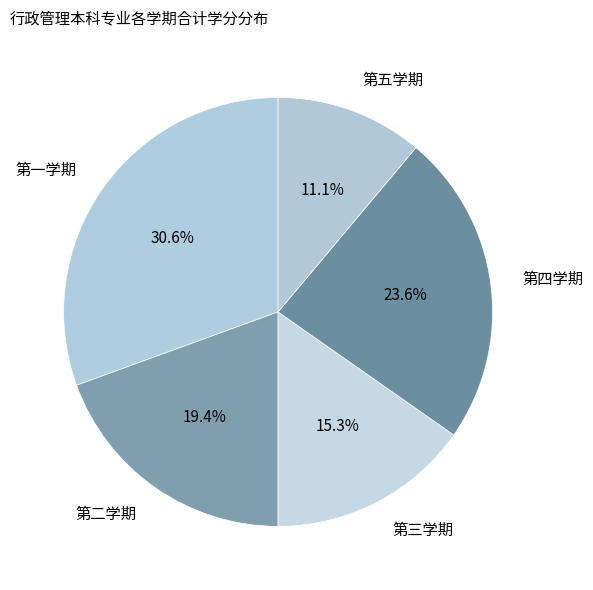

What is the smallest slice in the pie chart?

第五学期